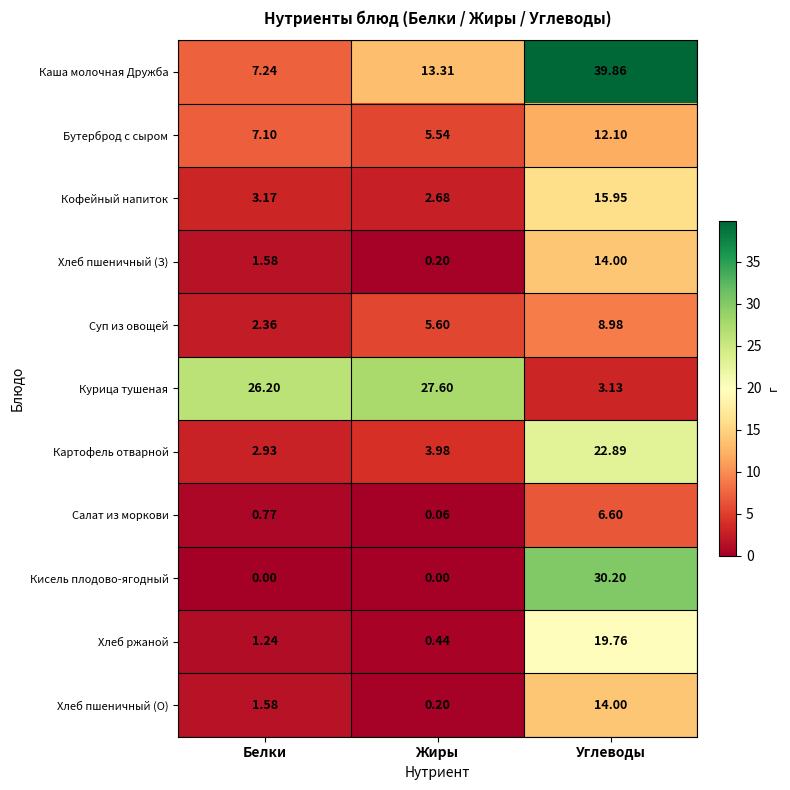

Count the number of categories in the chart.

3